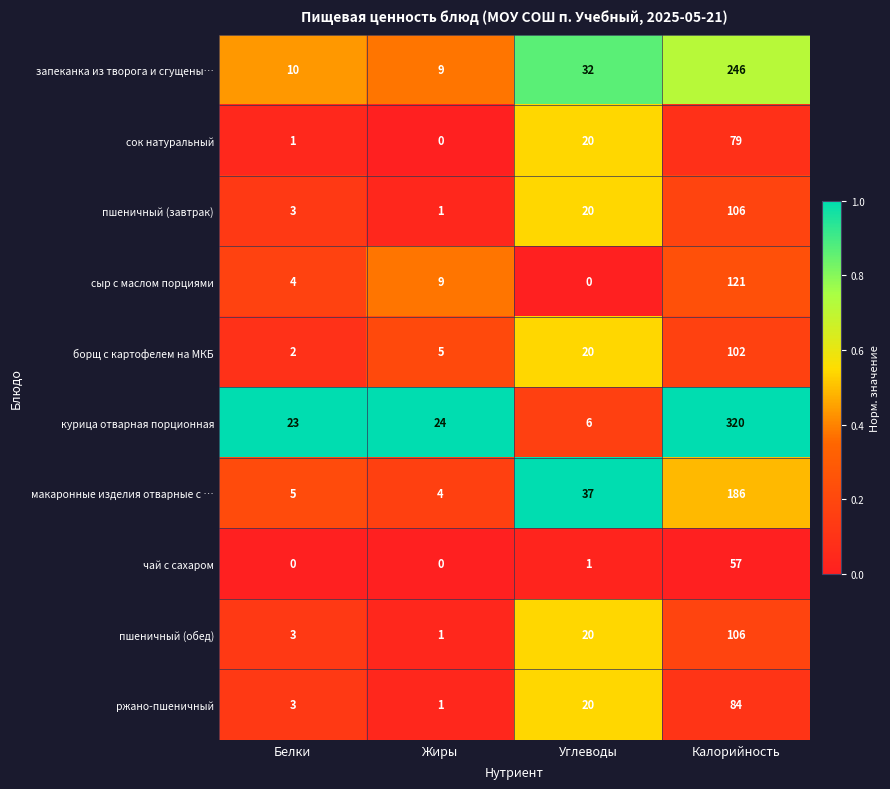

What is the total value across all series at Углеводы?

176